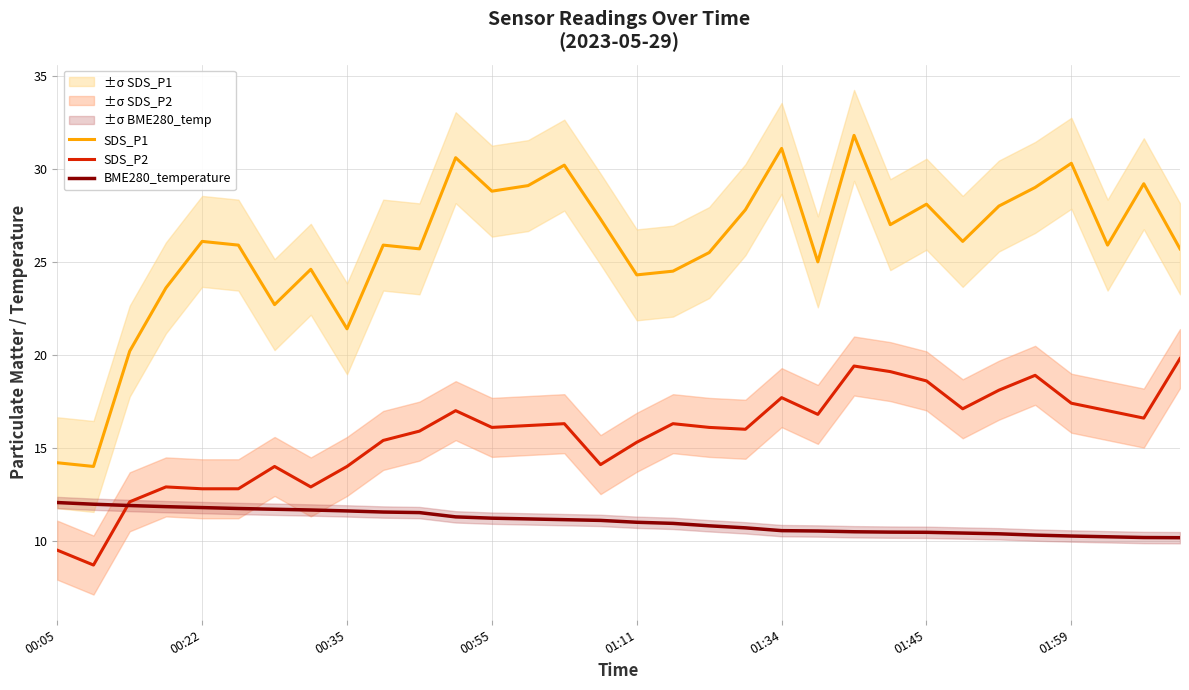

True or false: SDS_P2 and SDS_P1 cross at least once.

False